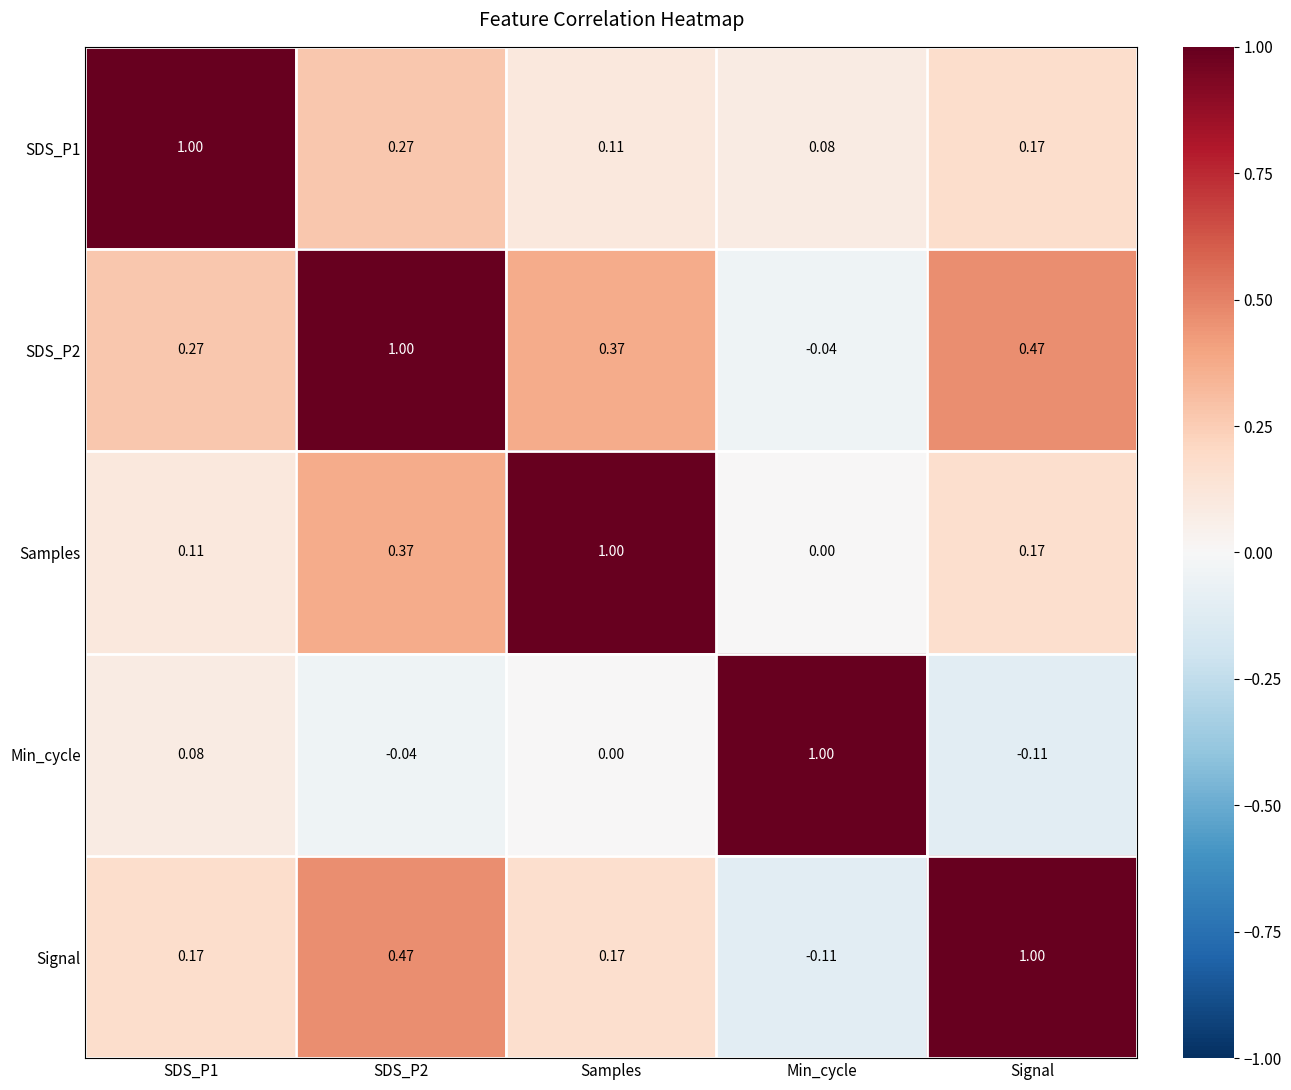

At which label does SDS_P1 reach its minimum?

Min_cycle